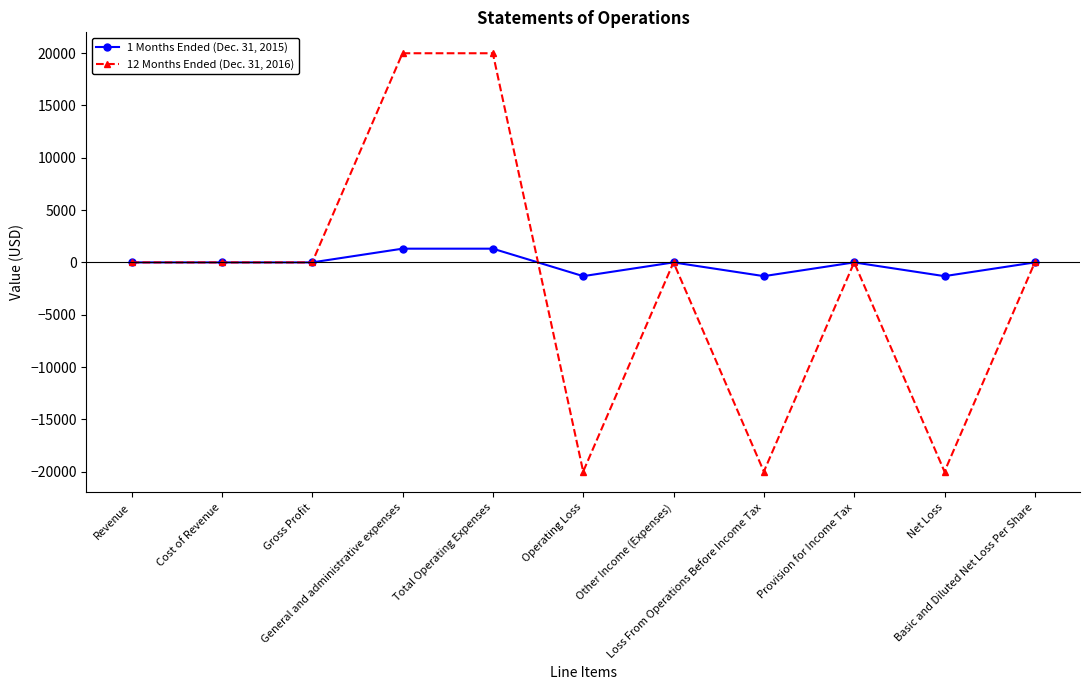

Reading left to right, what are all the values shown in this chart?

1 Months Ended (Dec. 31, 2015): Revenue=0	Cost of Revenue=0	Gross Profit=0	General and administrative expenses=1312	Total Operating Expenses=1312	Operating Loss=-1312	Other Income (Expenses)=0	Loss From Operations Before Income Tax=-1312	Provision for Income Tax=0	Net Loss=-1312	Basic and Diluted Net Loss Per Share=0
12 Months Ended (Dec. 31, 2016): Revenue=0	Cost of Revenue=0	Gross Profit=0	General and administrative expenses=19980	Total Operating Expenses=19980	Operating Loss=-19980	Other Income (Expenses)=0	Loss From Operations Before Income Tax=-19980	Provision for Income Tax=0	Net Loss=-19980	Basic and Diluted Net Loss Per Share=0